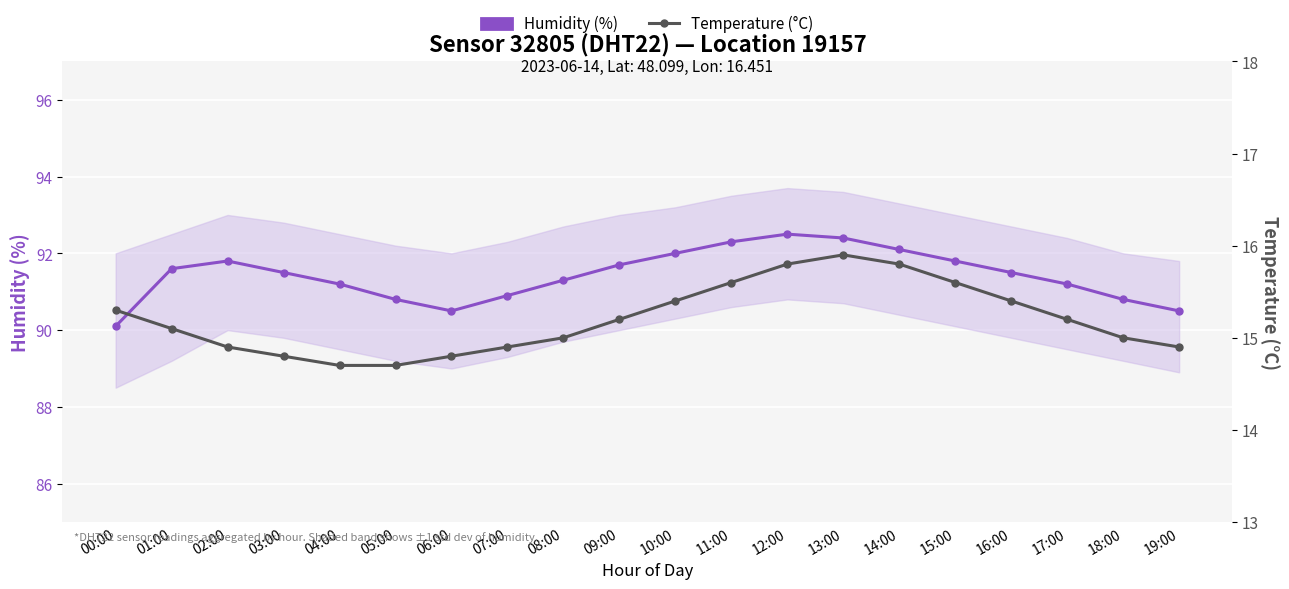

True or false: Temperature (°C) has a value of 25.8 at 00:00.

False